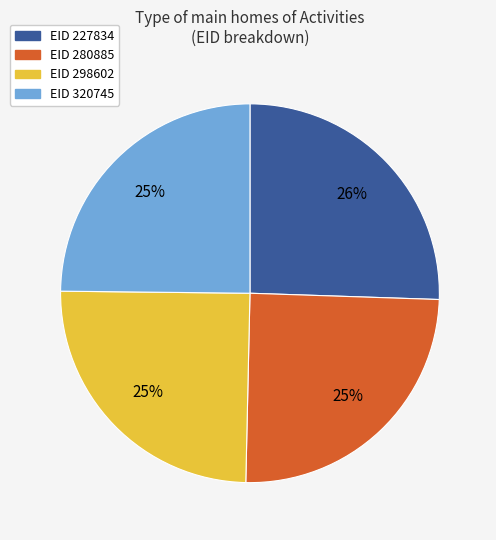

To the nearest percent, what is the difference between the largest and smallest slice percentages?

1%